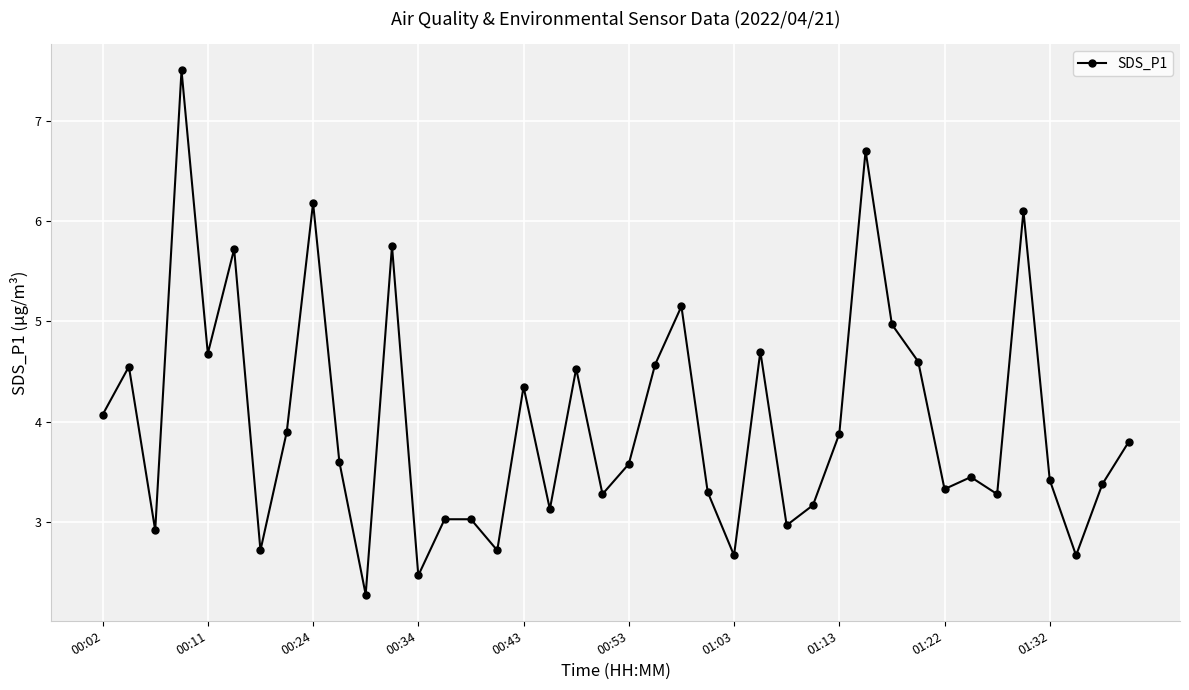

What is the value of the 34th point from the left?

3.5